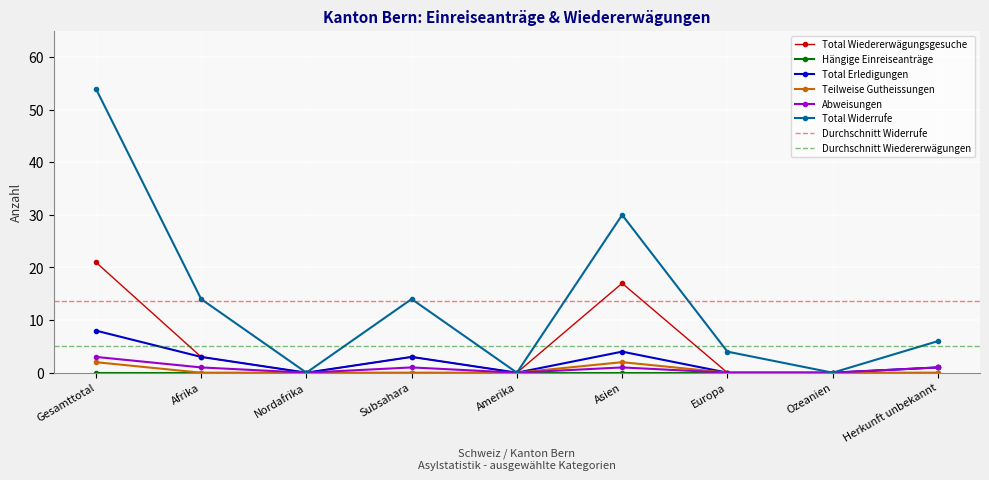

What is the label of the 6th point from the left?

Asien